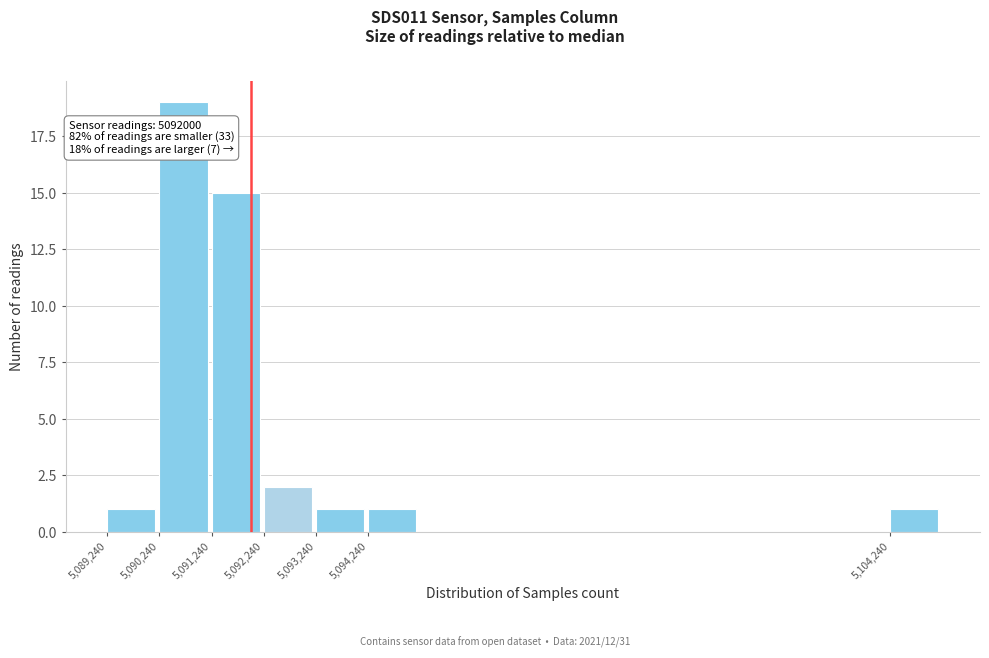

Over which range of the x-axis is the bar tallest?

5090240 to 5091240